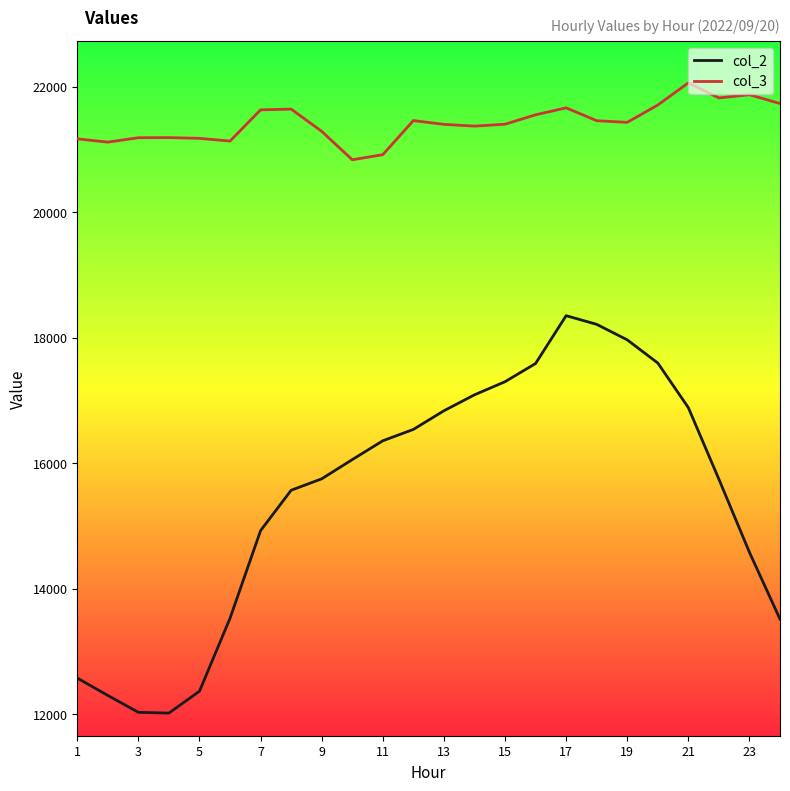

What is the lowest value of the col_2 series?

12019